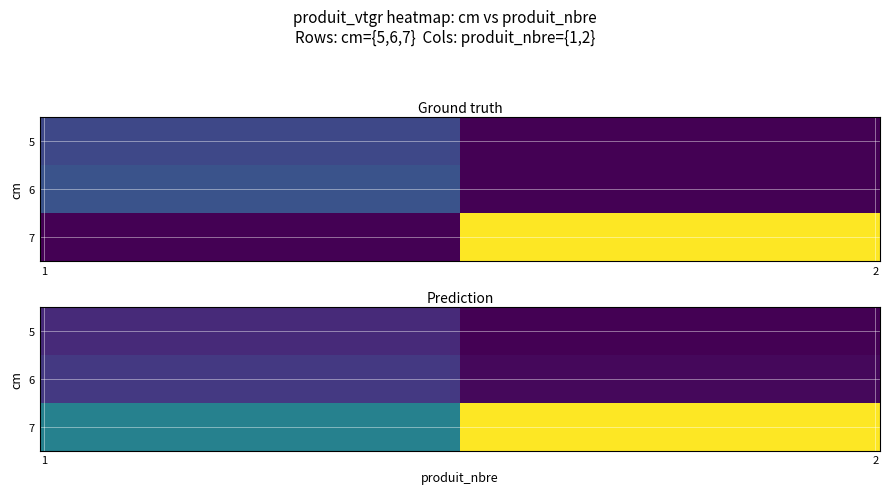

What is the ratio of the value at cm_5_produit_nbre_1 to the value at cm_7_produit_nbre_2?

0.2